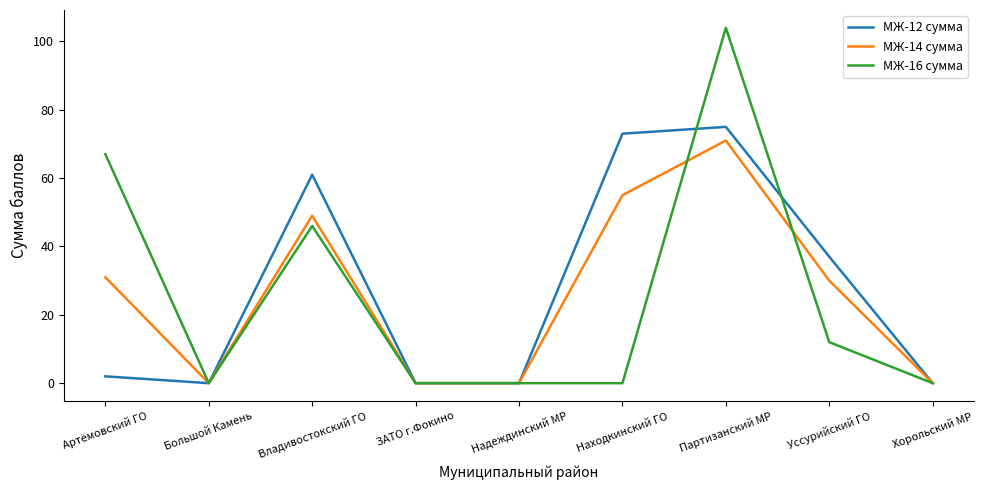

Reading left to right, extract all data points from this chart.

МЖ-12 сумма: Артёмовский ГО=2	Большой Камень=0	Владивостокский ГО=61	ЗАТО г.Фокино=0	Надеждинский МР=0	Находкинский ГО=73	Партизанский МР=75	Уссурийский ГО=37	Хорольский МР=0
МЖ-14 сумма: Артёмовский ГО=31	Большой Камень=0	Владивостокский ГО=49	ЗАТО г.Фокино=0	Надеждинский МР=0	Находкинский ГО=55	Партизанский МР=71	Уссурийский ГО=30	Хорольский МР=0
МЖ-16 сумма: Артёмовский ГО=67	Большой Камень=0	Владивостокский ГО=46	ЗАТО г.Фокино=0	Надеждинский МР=0	Находкинский ГО=0	Партизанский МР=104	Уссурийский ГО=12	Хорольский МР=0